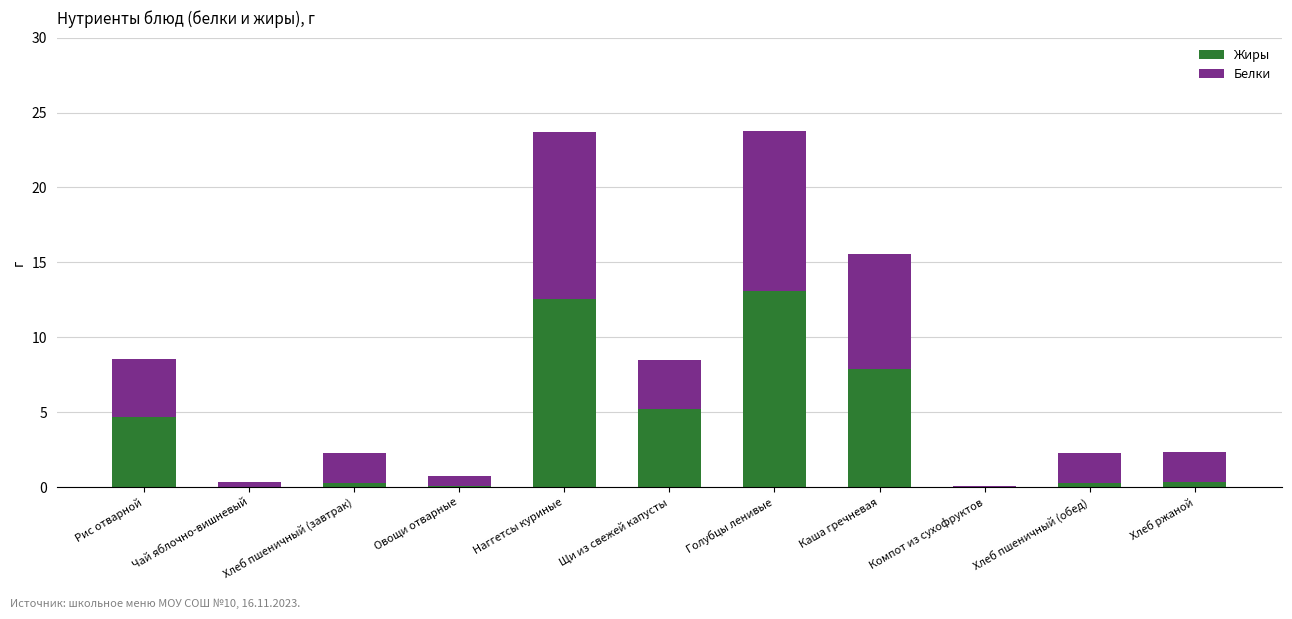

What is the total value across all series at Каша гречневая?

15.6